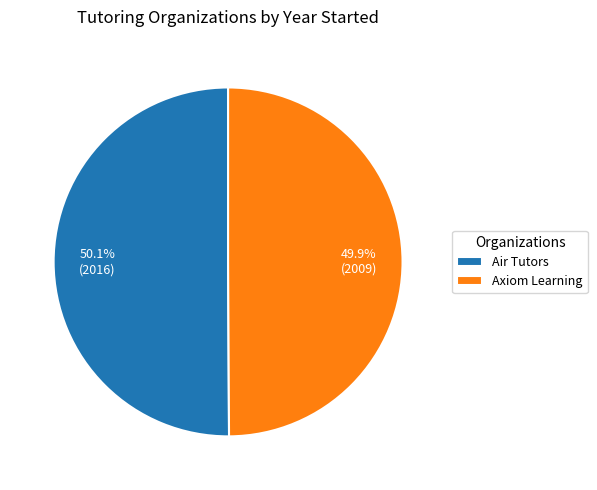

Is there a majority slice in this chart?

Yes